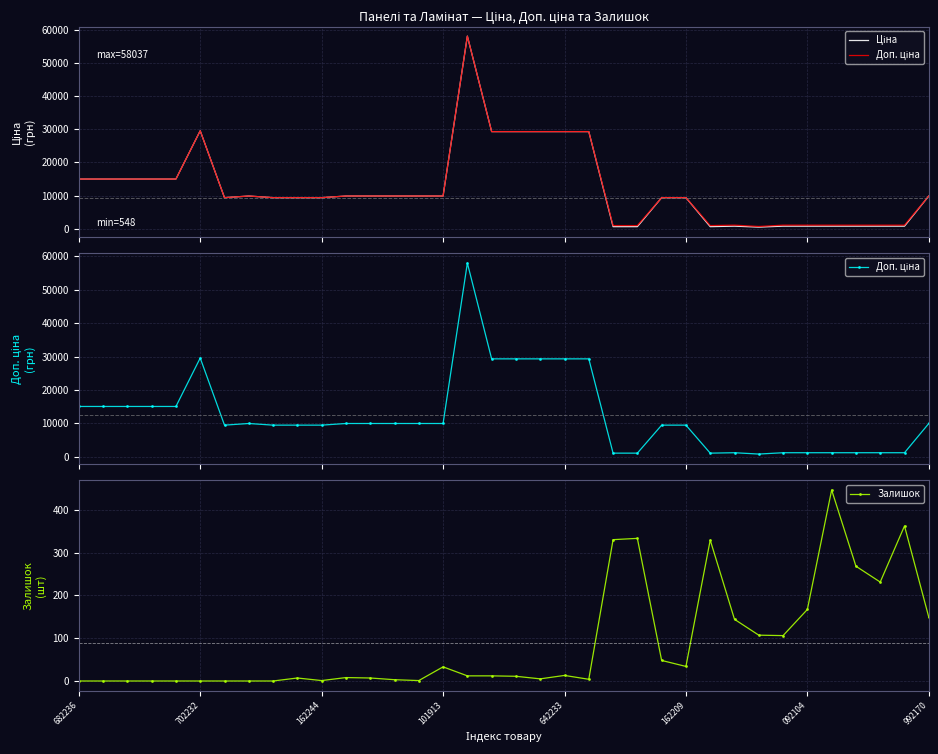

What is the difference between the highest and lowest values at 18?

29283.9